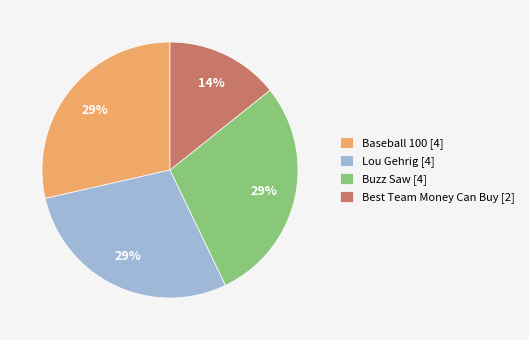

To the nearest percent, what portion does Lou Gehrig represent?

29%